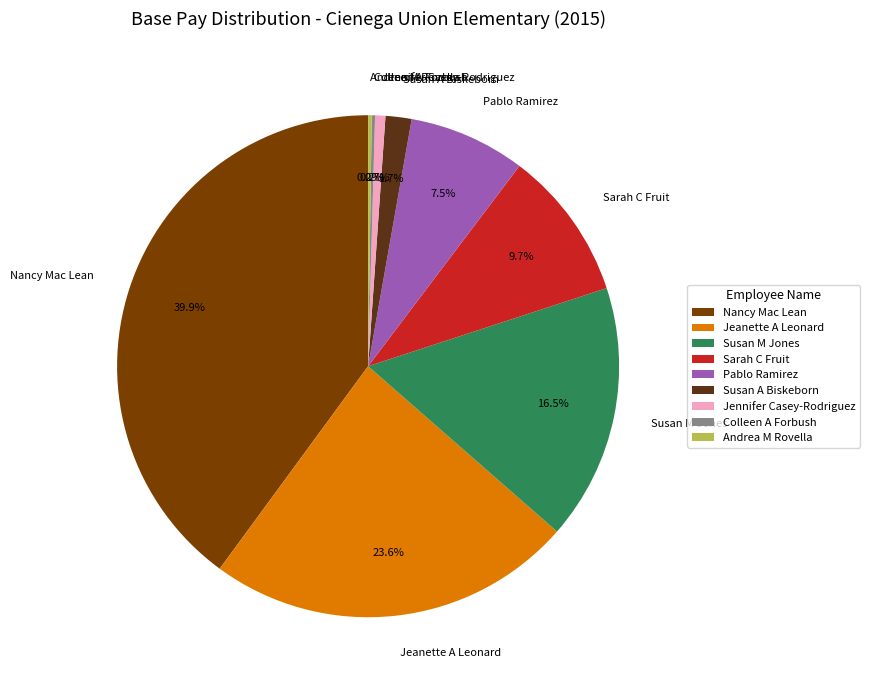

Which slice is the largest?

Nancy Mac Lean